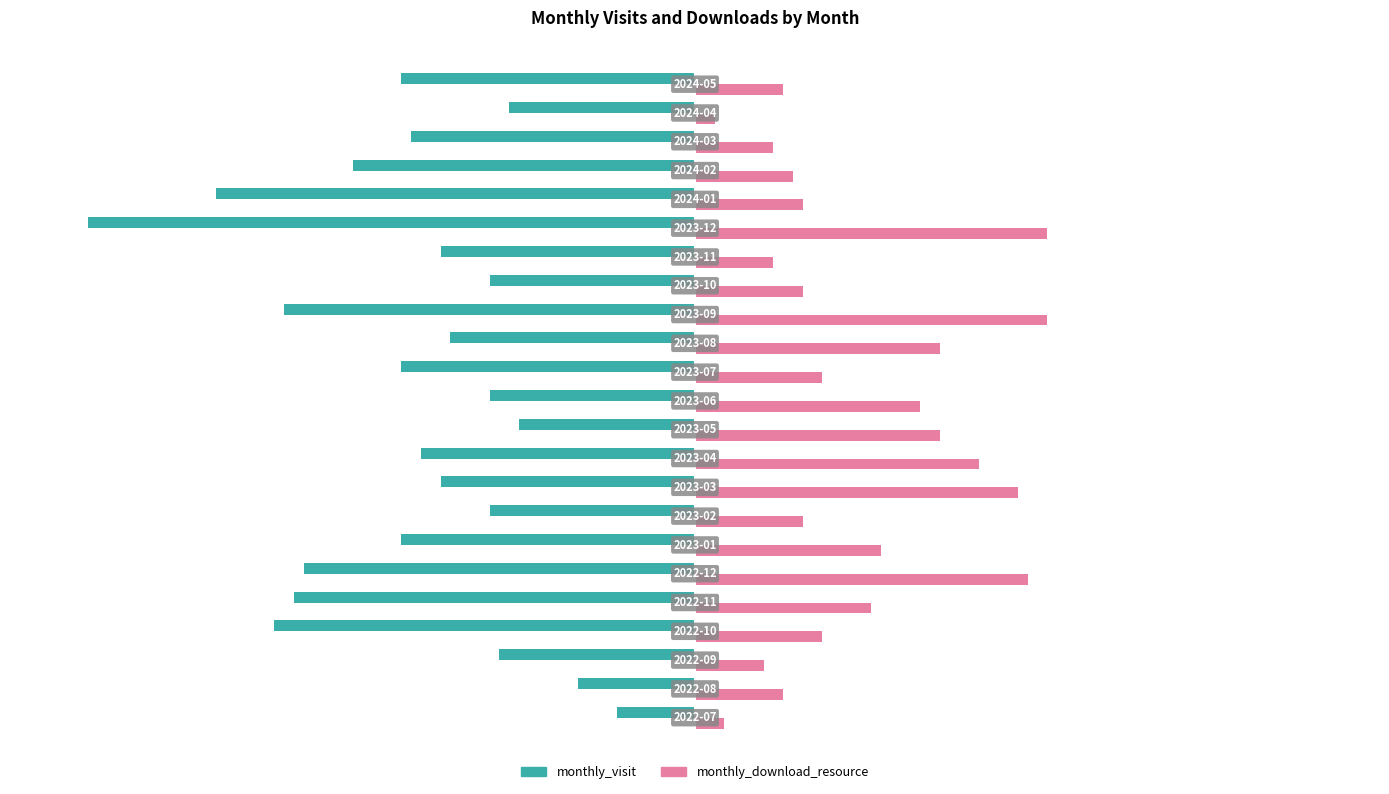

Rank the series by their average value, from highest to lowest.

monthly_download_resource, monthly_visit